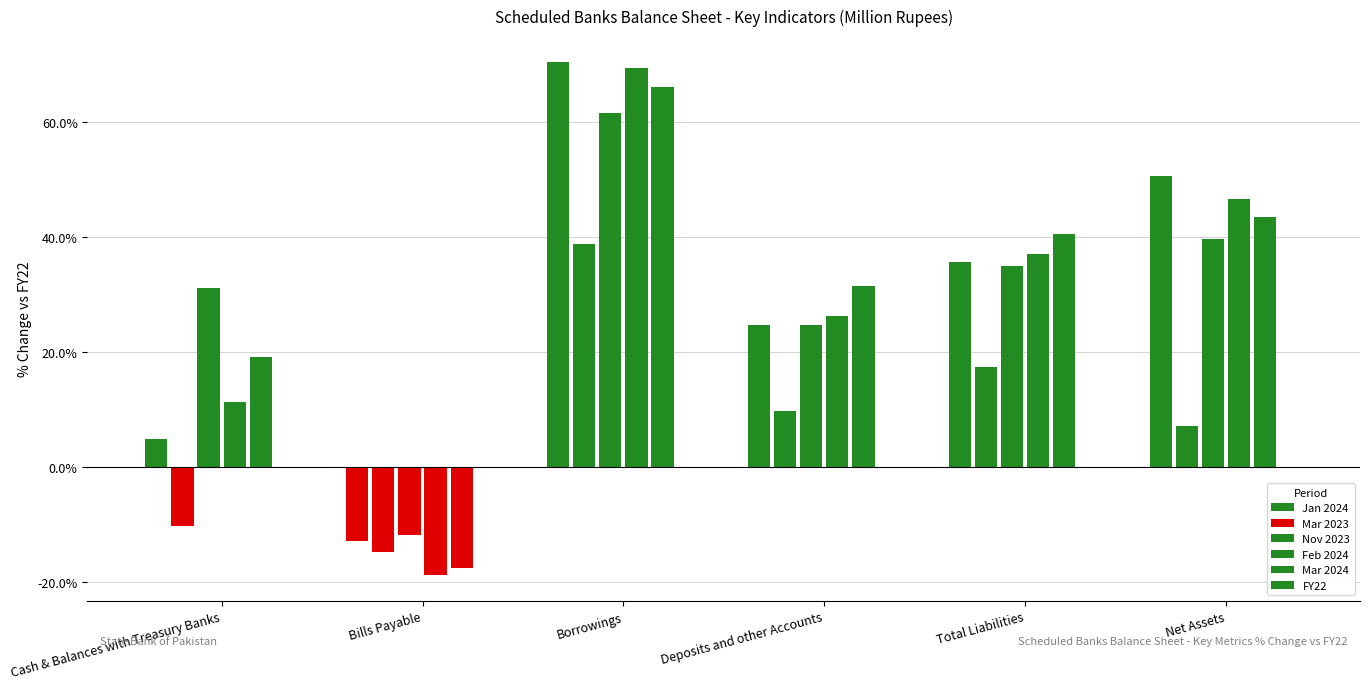

What is the sum of all Nov 2023 values?

179.8